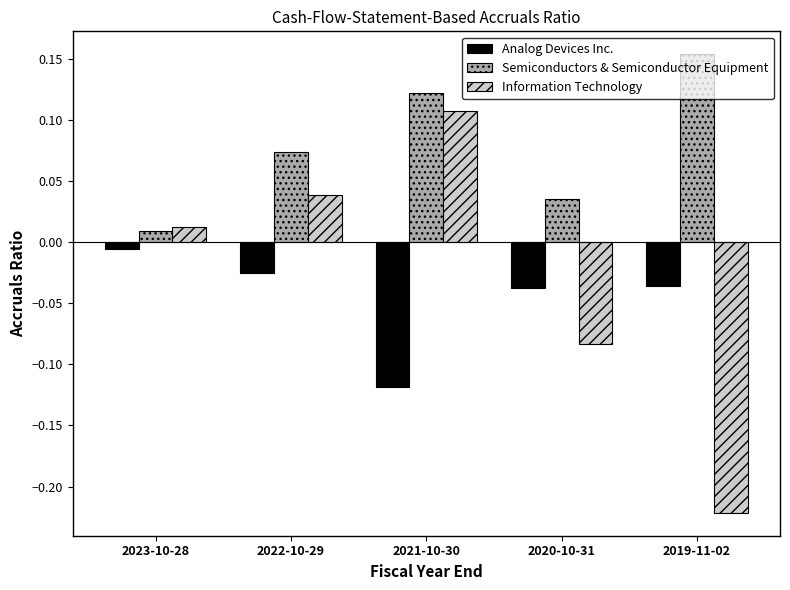

Which series has the largest range (max minus min)?

Information Technology